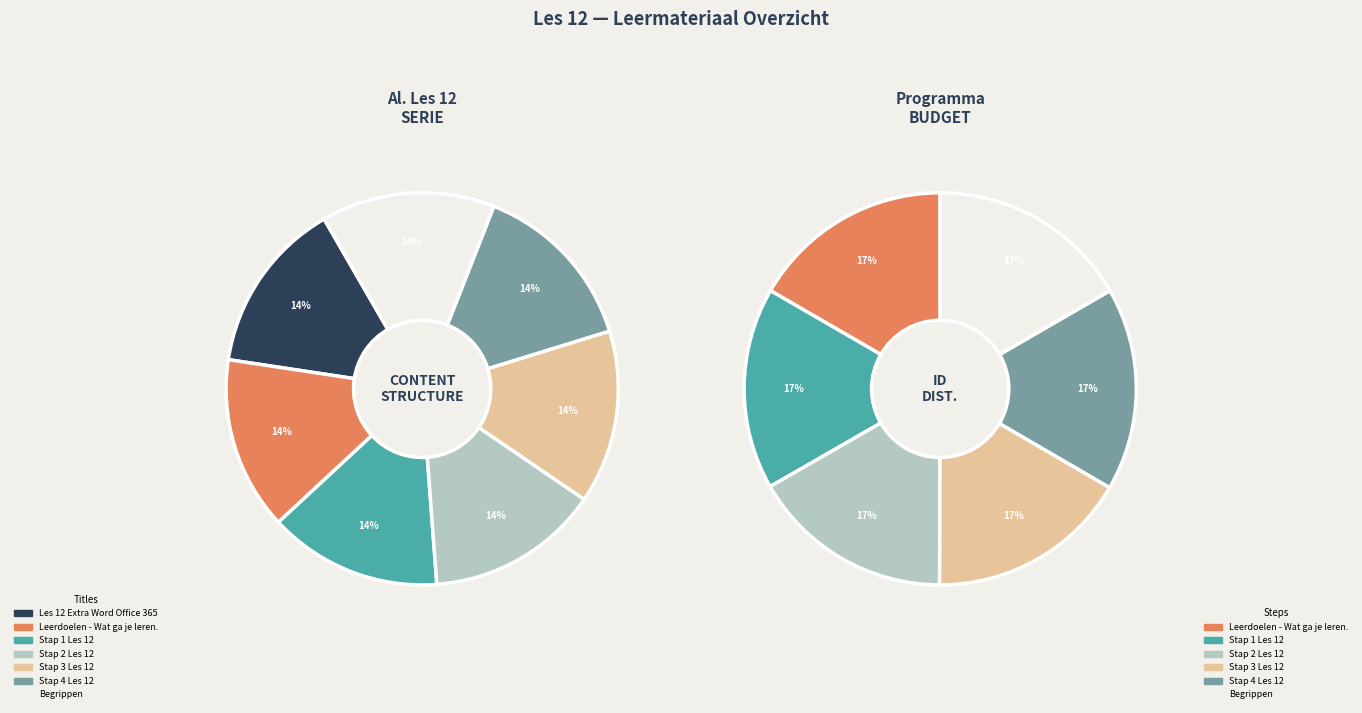

Which slice is the largest?

Stap 4 Les 12